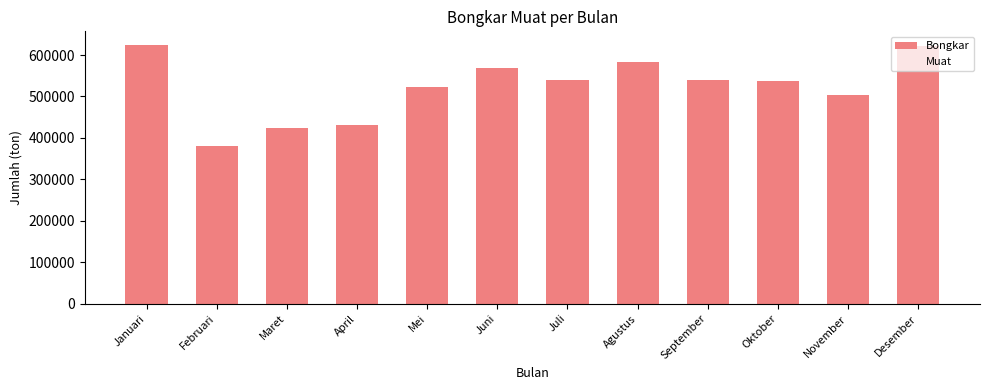

How many bars are there in total?

12